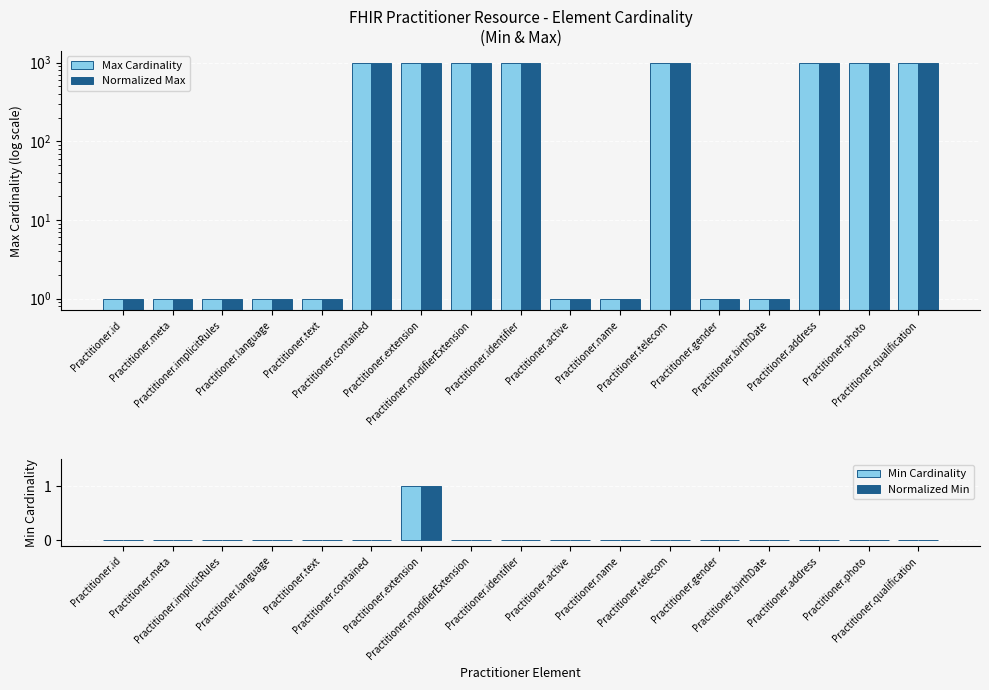

What is the highest value of the Normalized Min series?

1